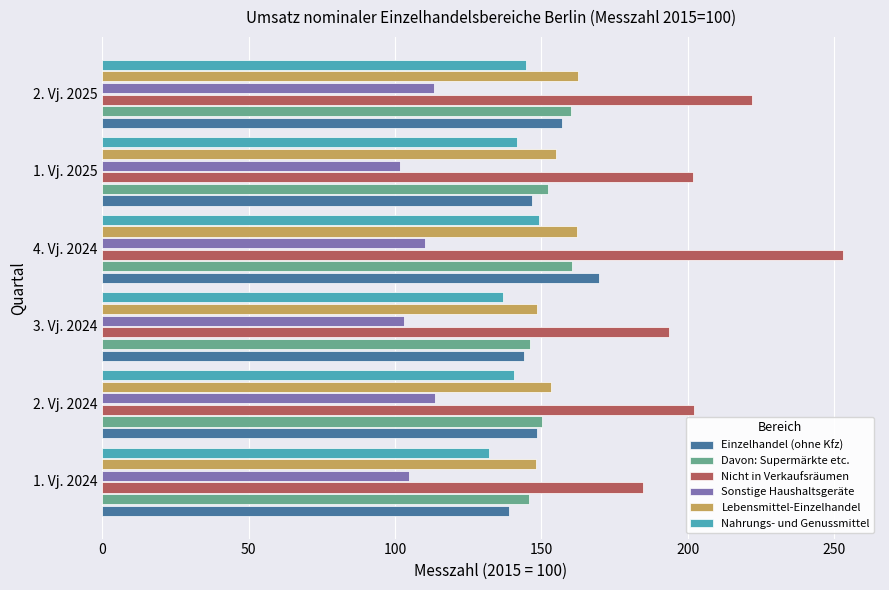

How many series are shown in this chart?

6